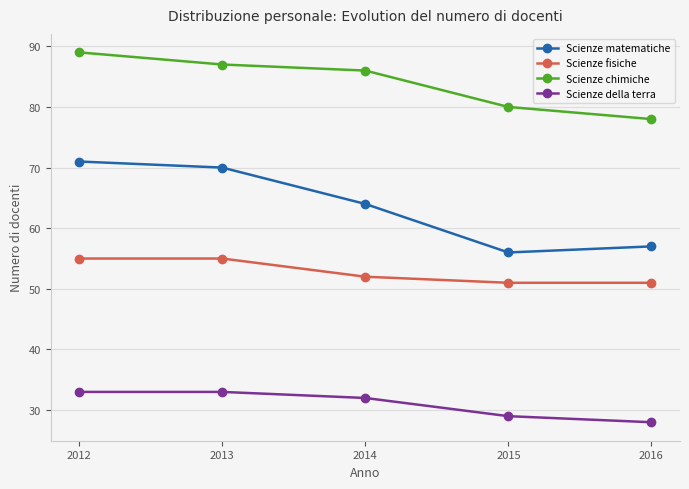

True or false: Scienze della terra has more than 1 points higher than both neighbors.

False